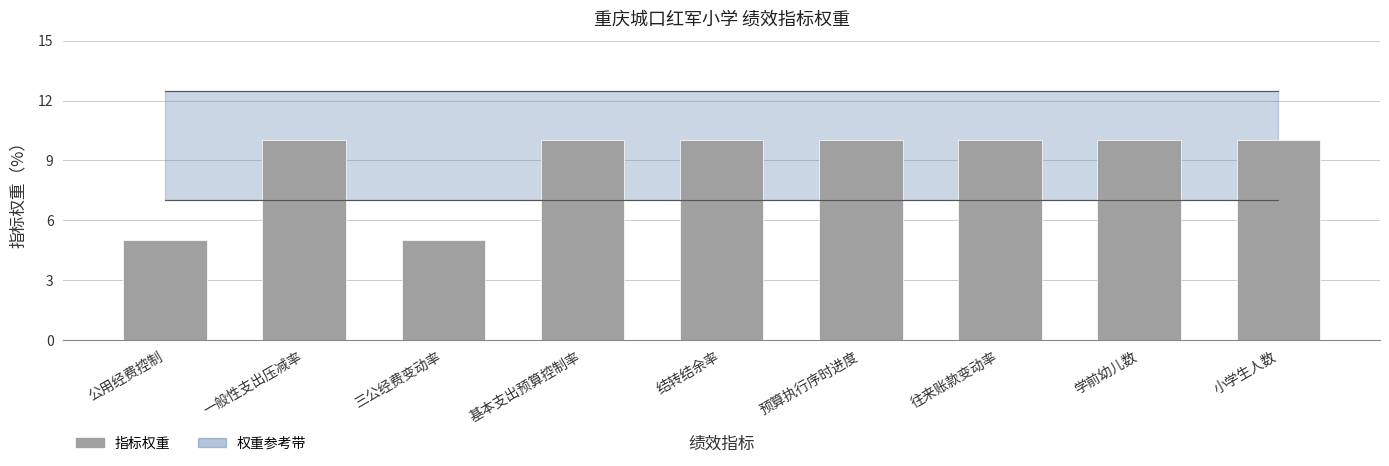

Reading left to right, what are all the values shown in this chart?

5	10	5	10	10	10	10	10	10